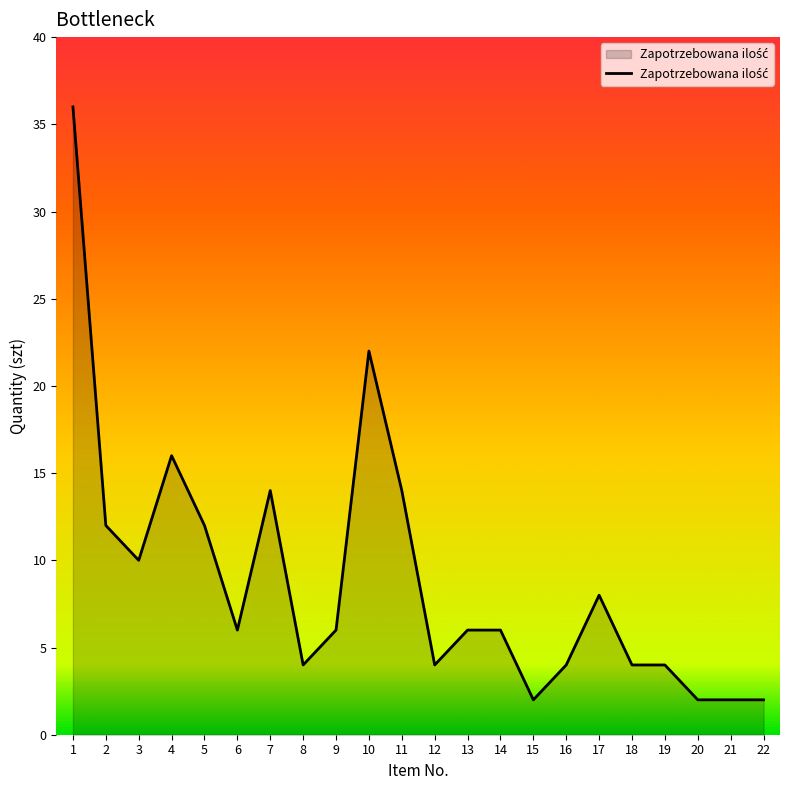

True or false: the data shows 8 at 14.

False